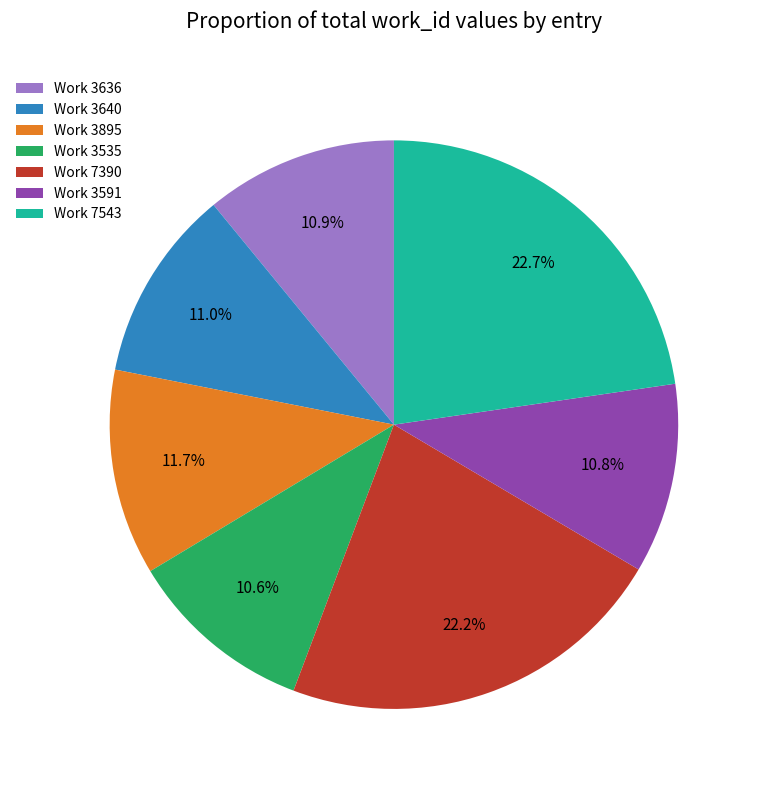

Is there any slice that represents more than half of the pie?

No